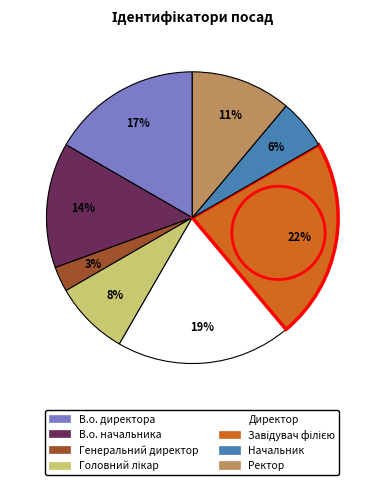

How many segments does this pie chart have?

8